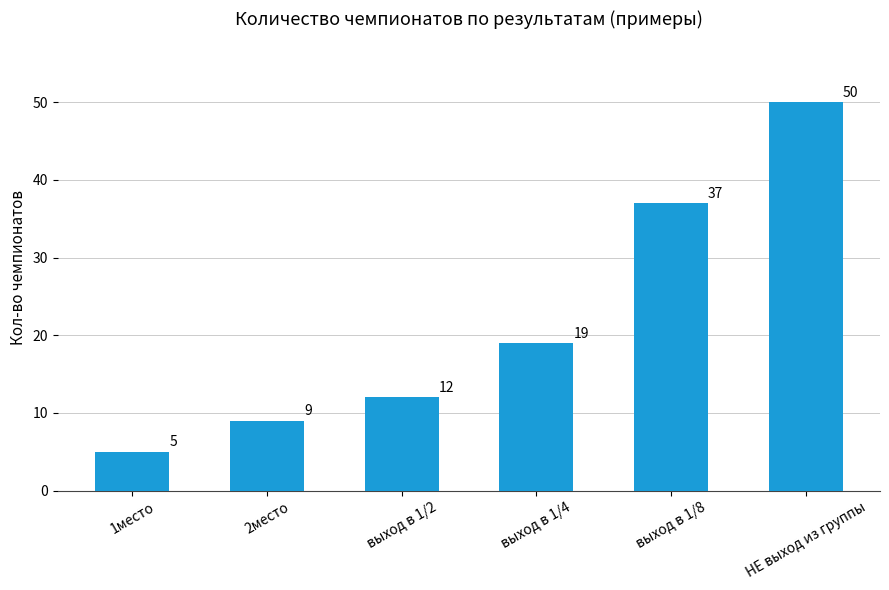

Reading right to left, extract all data points from this chart.

НЕ выход из группы=50	выход в 1/8=37	выход в 1/4=19	выход в 1/2=12	2место=9	1место=5